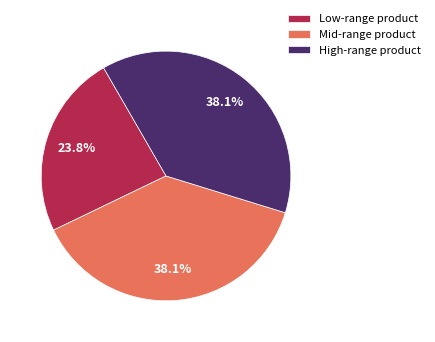

What percentage is NOT represented by Mid-range product?

61.9%